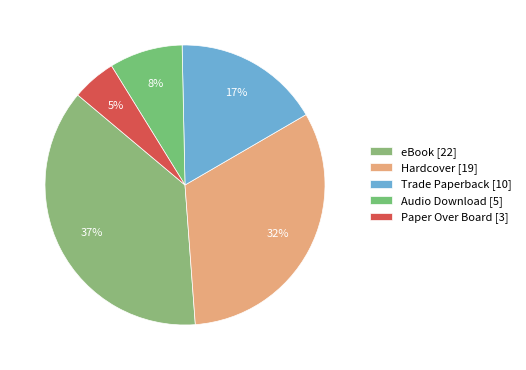

Count the number of slices in the pie.

5